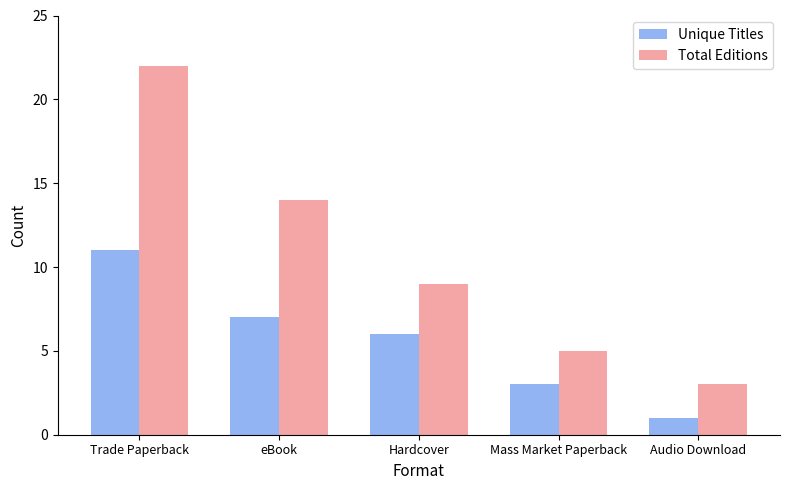

Reading left to right, transcribe all the data shown in this chart.

Unique Titles: Trade Paperback=11	eBook=7	Hardcover=6	Mass Market Paperback=3	Audio Download=1
Total Editions: Trade Paperback=22	eBook=14	Hardcover=9	Mass Market Paperback=5	Audio Download=3